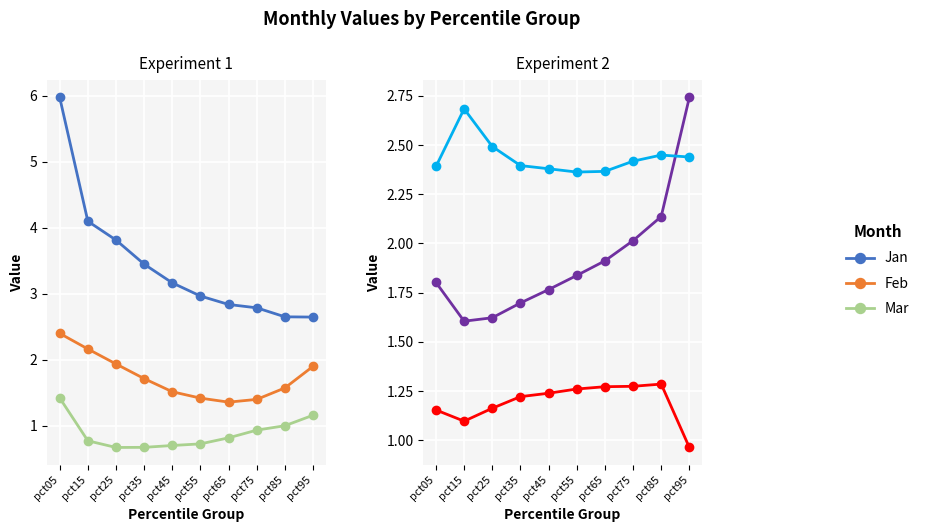

Reading left to right, transcribe all the data shown in this chart.

Jan: pct05=6.0	pct15=4.1	pct25=3.8	pct35=3.4	pct45=3.2	pct55=3.0	pct65=2.8	pct75=2.8	pct85=2.6	pct95=2.6
Feb: pct05=2.4	pct15=2.2	pct25=1.9	pct35=1.7	pct45=1.5	pct55=1.4	pct65=1.4	pct75=1.4	pct85=1.6	pct95=1.9
Mar: pct05=1.4	pct15=0.8	pct25=0.7	pct35=0.7	pct45=0.7	pct55=0.7	pct65=0.8	pct75=0.9	pct85=1.0	pct95=1.2
Apr: pct05=1.2	pct15=1.1	pct25=1.2	pct35=1.2	pct45=1.2	pct55=1.3	pct65=1.3	pct75=1.3	pct85=1.3	pct95=1.0
May: pct05=1.8	pct15=1.6	pct25=1.6	pct35=1.7	pct45=1.8	pct55=1.8	pct65=1.9	pct75=2.0	pct85=2.1	pct95=2.7
Jun: pct05=2.4	pct15=2.7	pct25=2.5	pct35=2.4	pct45=2.4	pct55=2.4	pct65=2.4	pct75=2.4	pct85=2.4	pct95=2.4